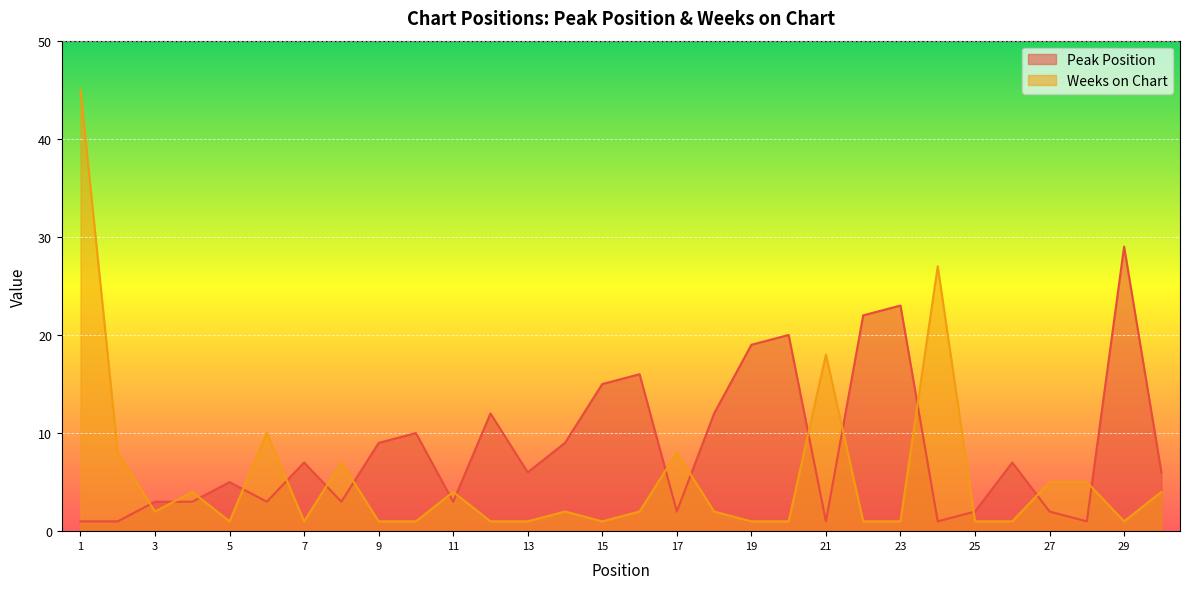

What is the smallest value displayed?

1